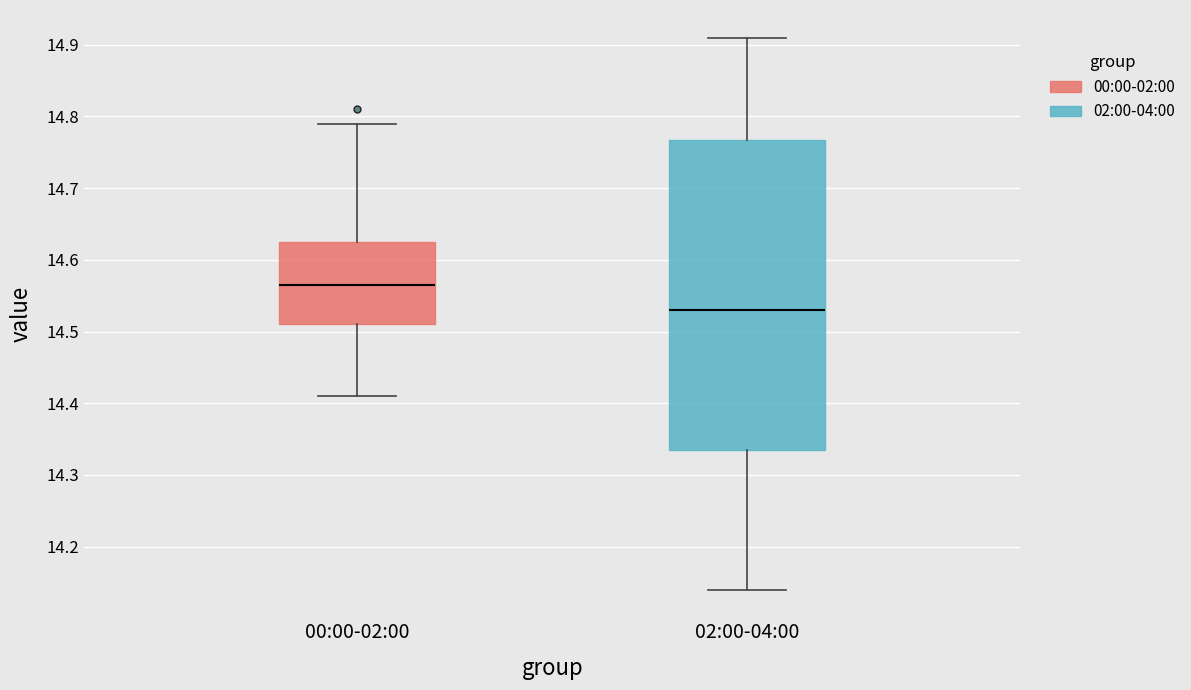

Reading left to right, transcribe this box plot: for each box, give where its median line is, the range the box spans, and where its two whiskers end, as read against the y-axis. The values are not printed on the chart, so give them approximately, as read against the axis.

00:00-02:00: median 14.57, box 14.51 to 14.63, whiskers 14.41 to 14.79
02:00-04:00: median 14.53, box 14.34 to 14.77, whiskers 14.14 to 14.91